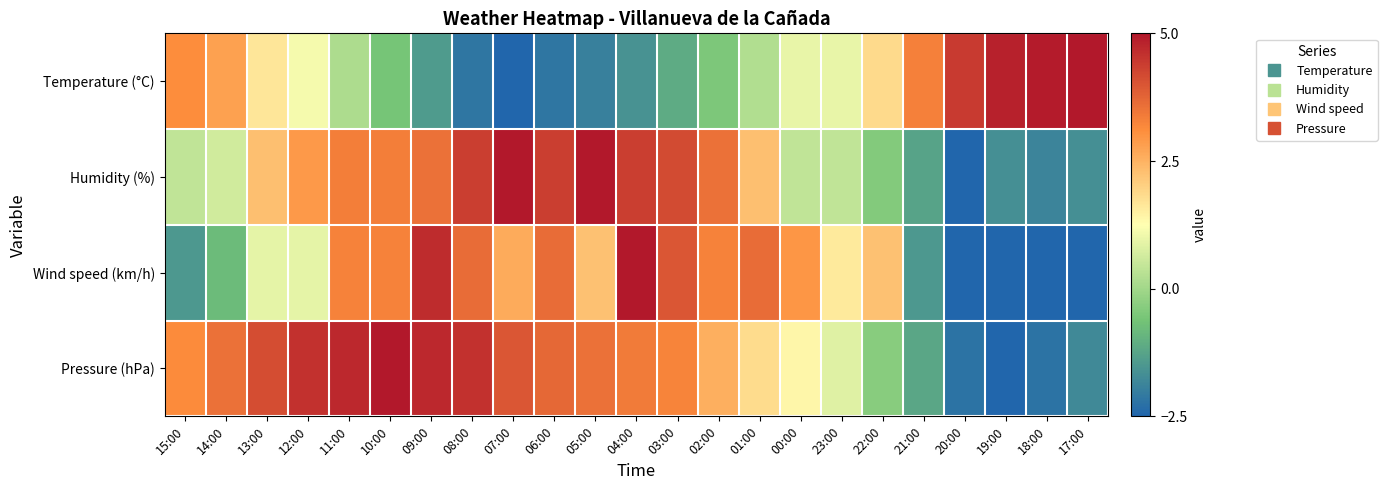

At which category is the sum across all series the highest?

11:00